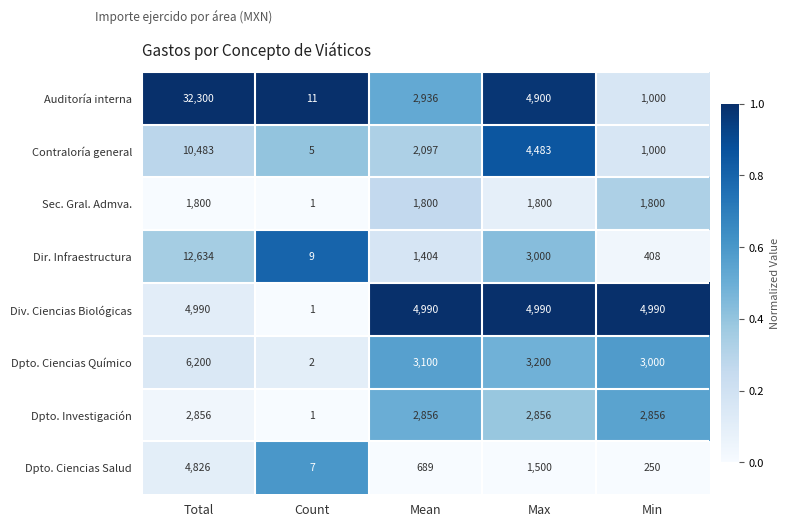

Which series has the largest range (max minus min)?

Auditoría interna